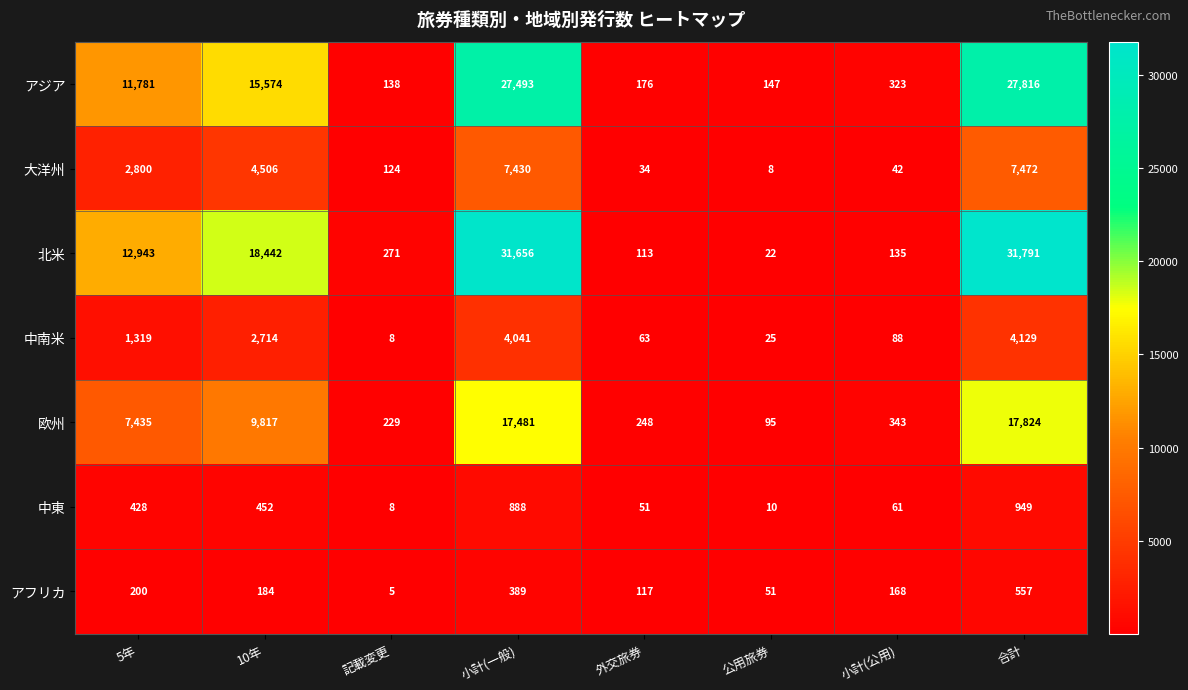

True or false: 中東 has a value of 1425 at 小計(一般).

False